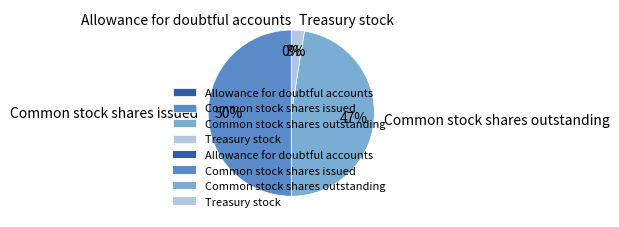

What percentage is the Treasury stock slice, to the nearest percent?

3%